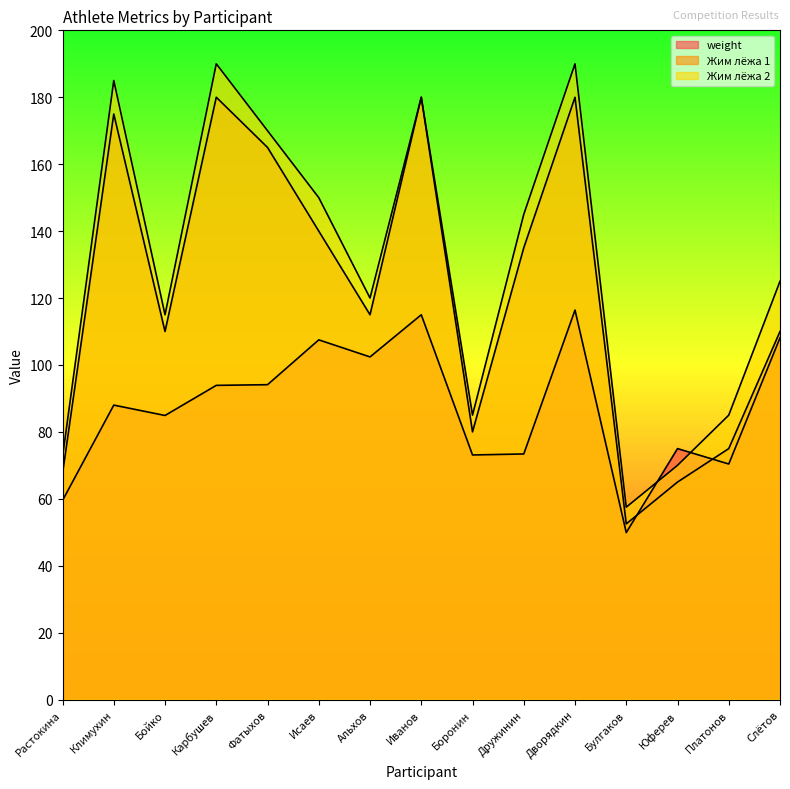

List the series in order of their overall mean, highest first.

Жим лёжа 2, Жим лёжа 1, weight